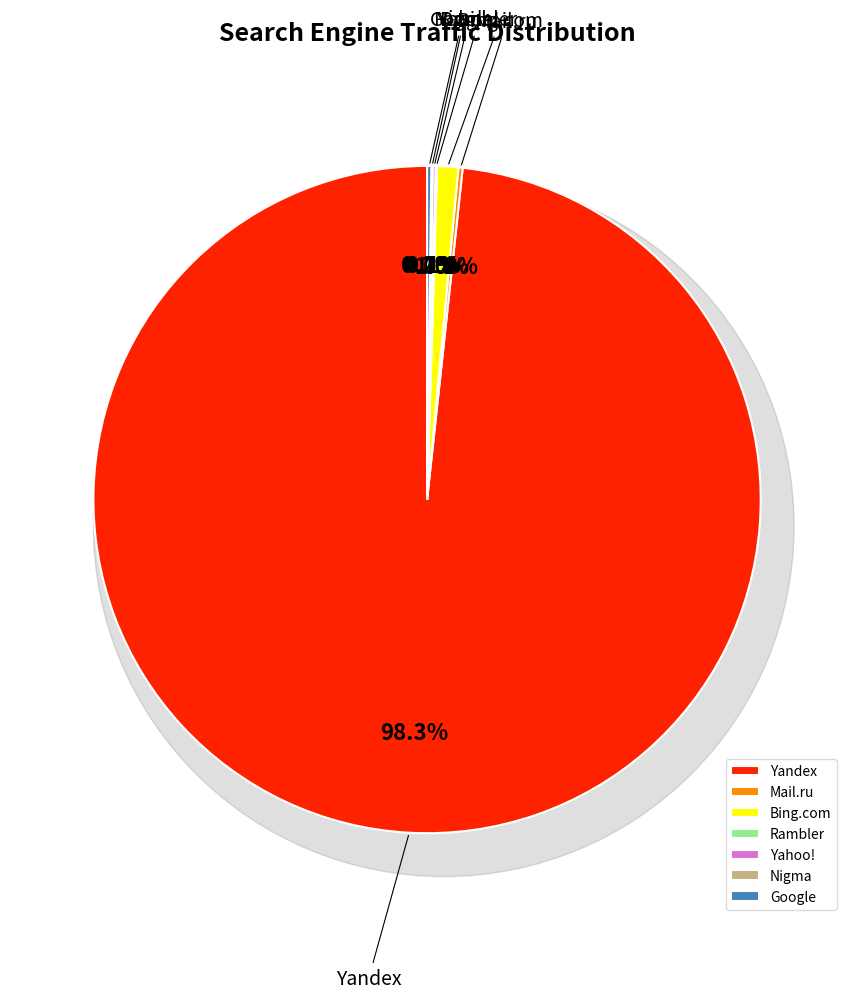

Which category accounts for the majority?

Yandex